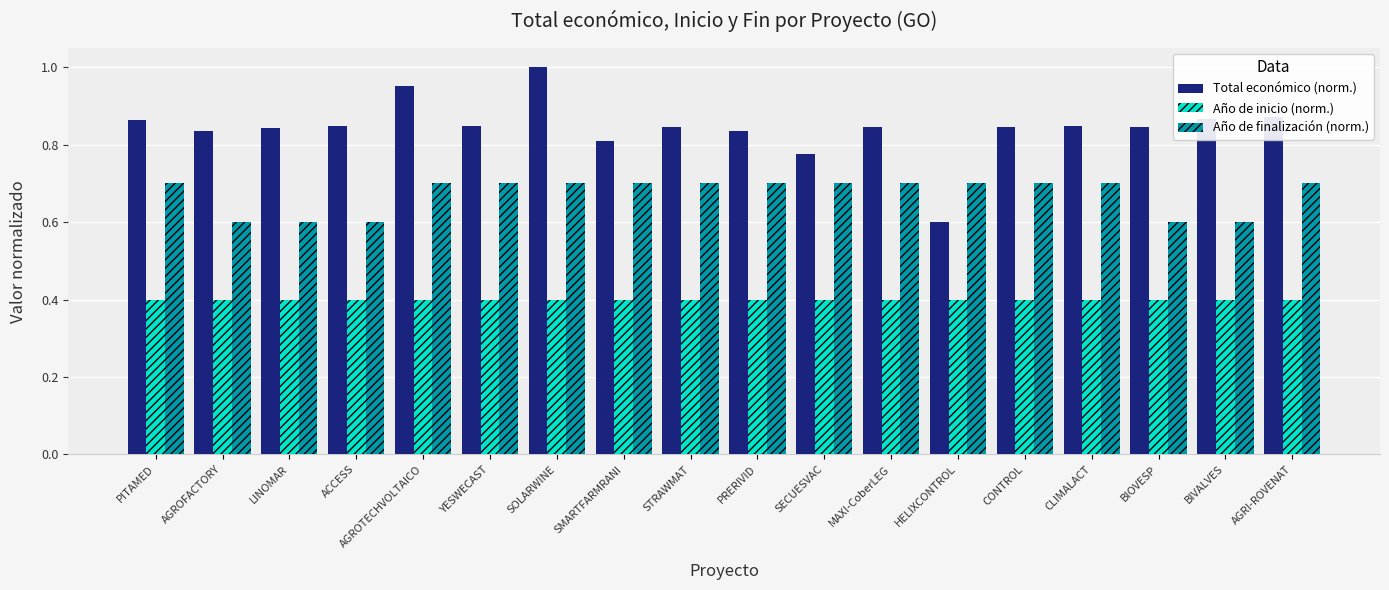

List the series in order of their overall mean, highest first.

Total económico (norm.), Año de finalización (norm.), Año de inicio (norm.)